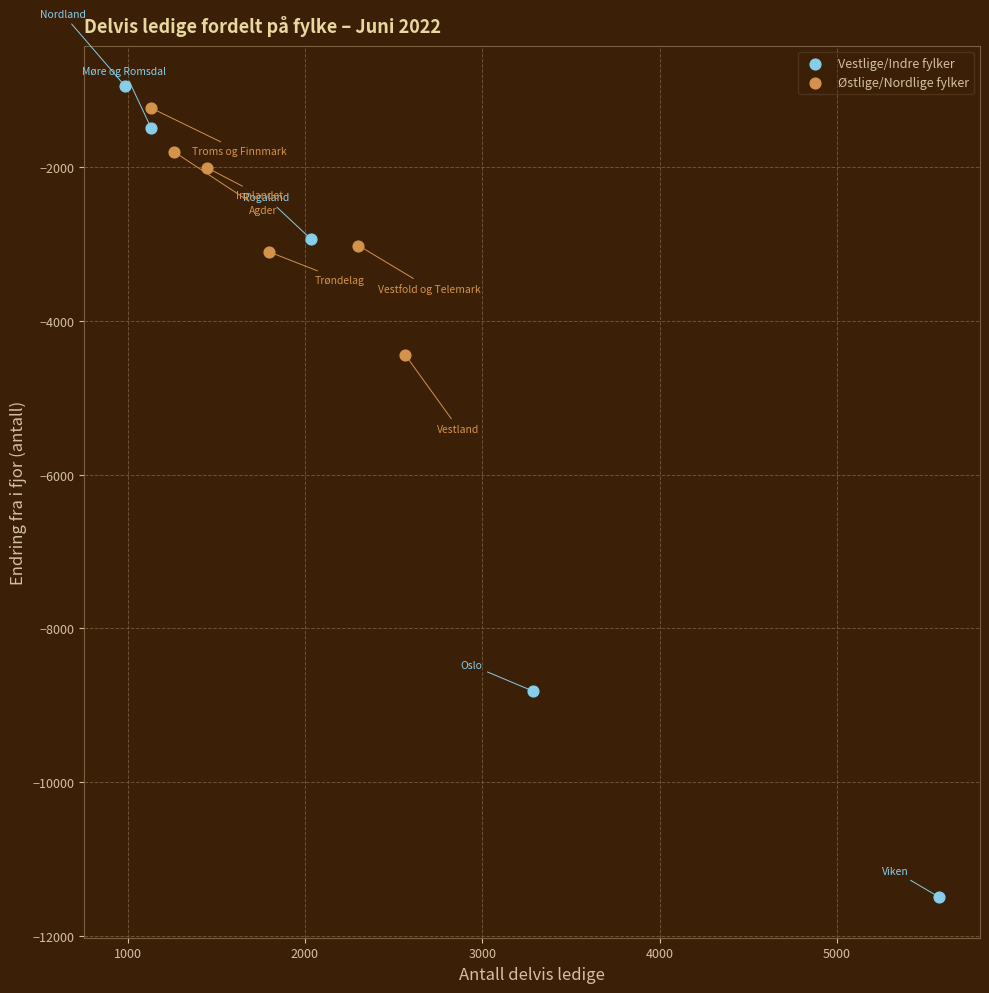

Which series contains the lowest Y value?

Vestlige/Indre fylker